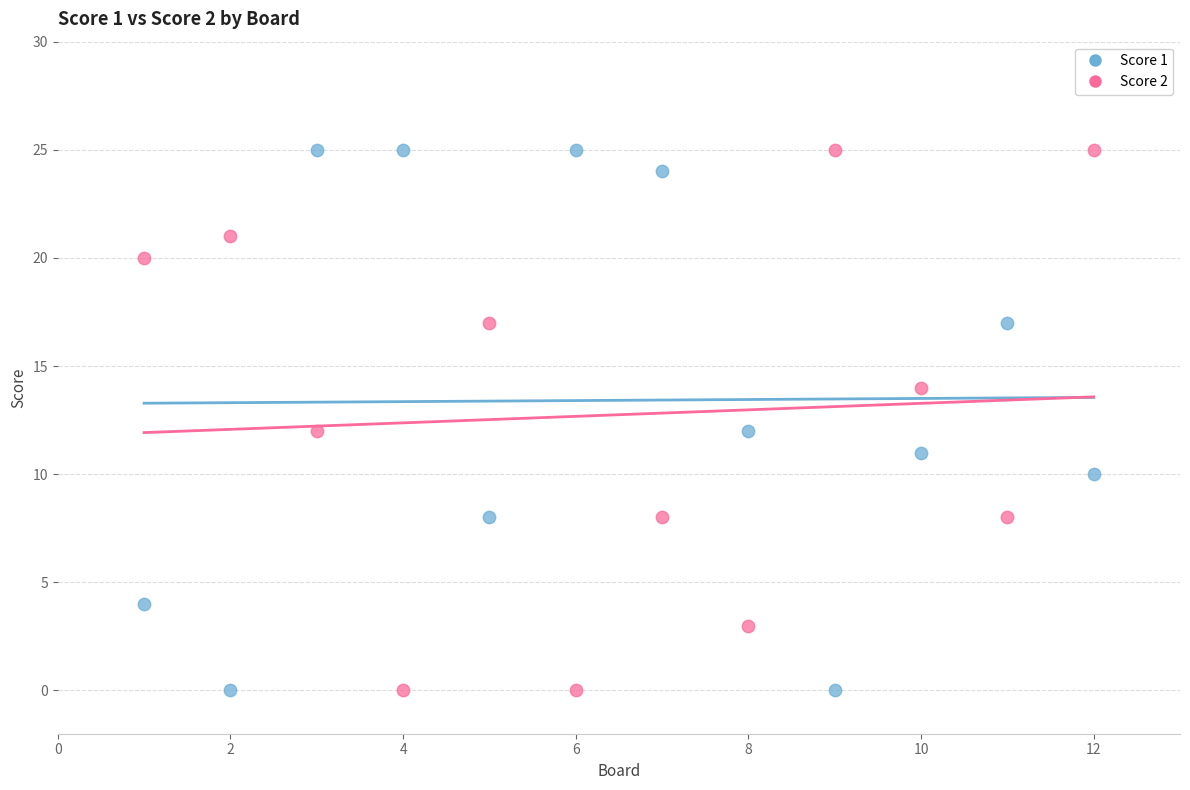

Across all data points, what is the range of Y values (max minus min)?

25